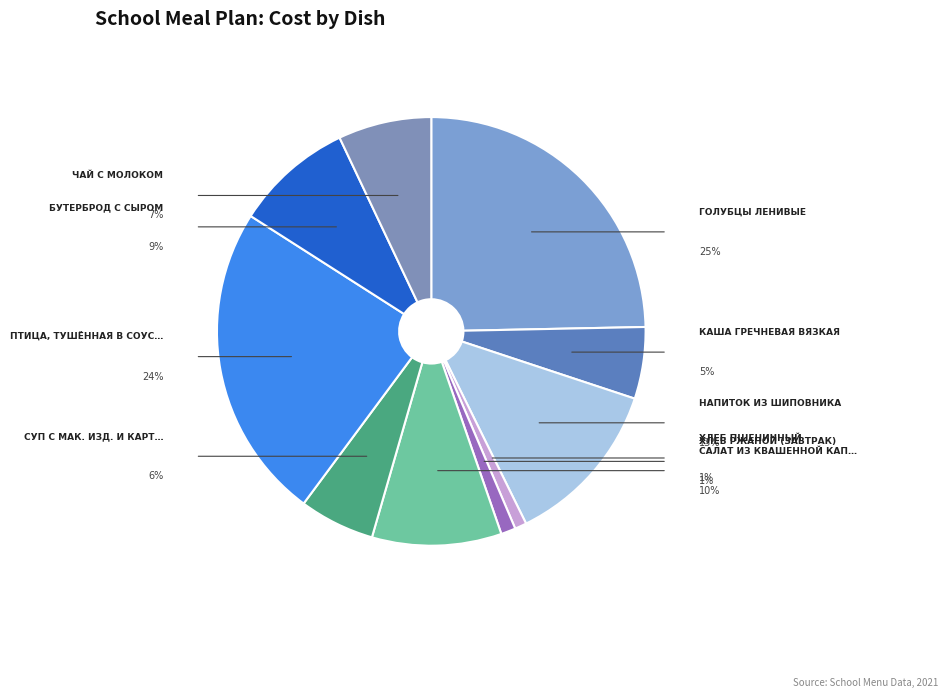

How many slices are in this pie chart?

10